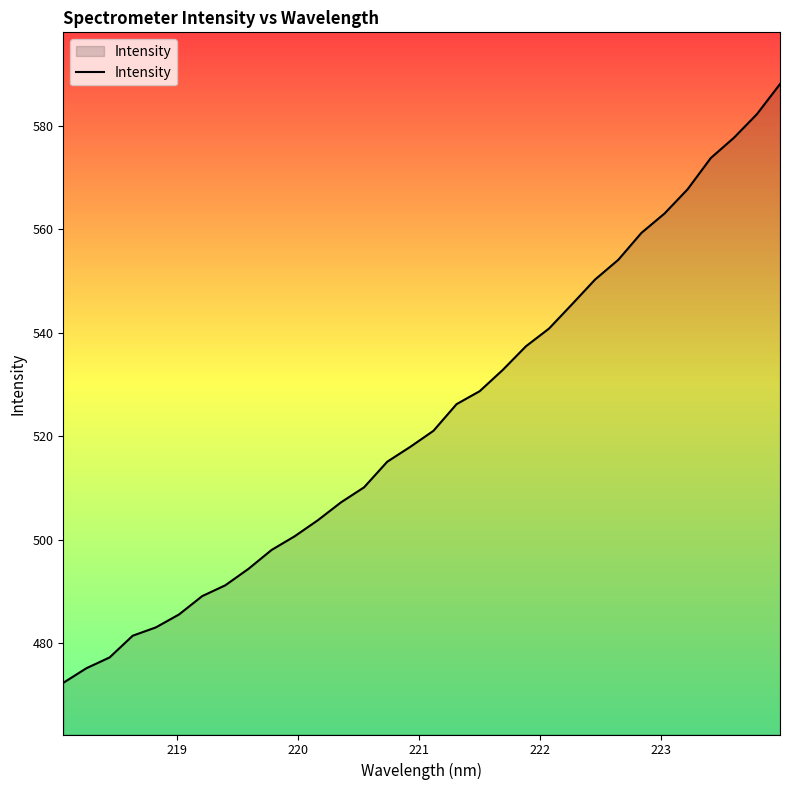

What is the maximum value shown in the chart?

588.1